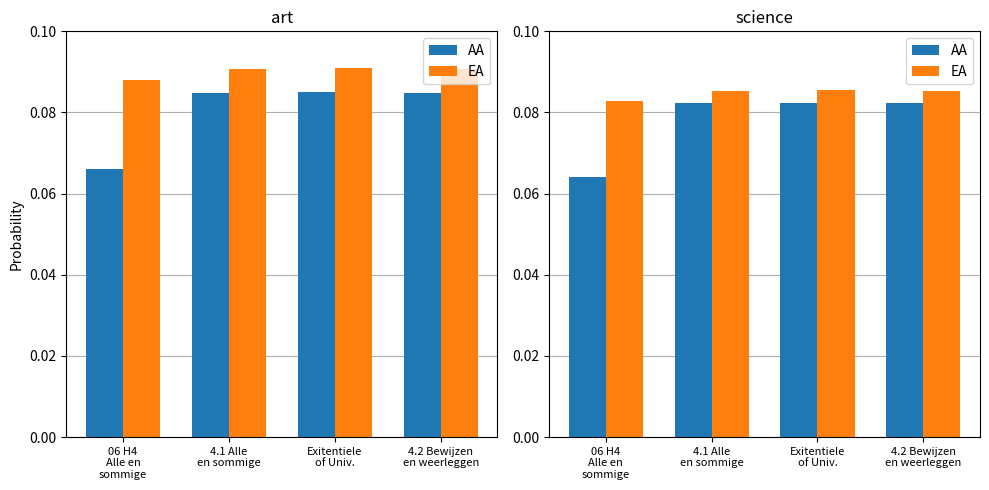

Is it true that EA equals 0.1 at 06 H4
Alle en
sommige?

True